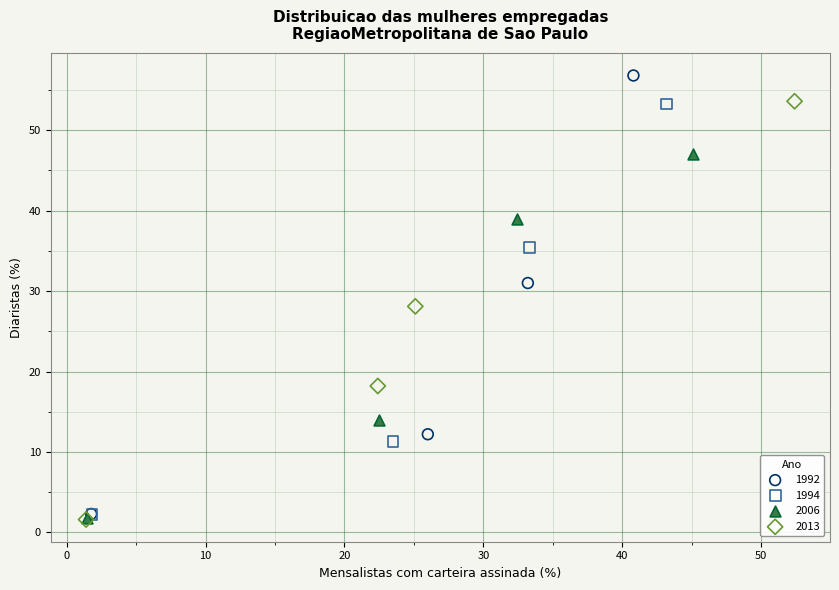

Which series reaches the maximum Y coordinate?

1992